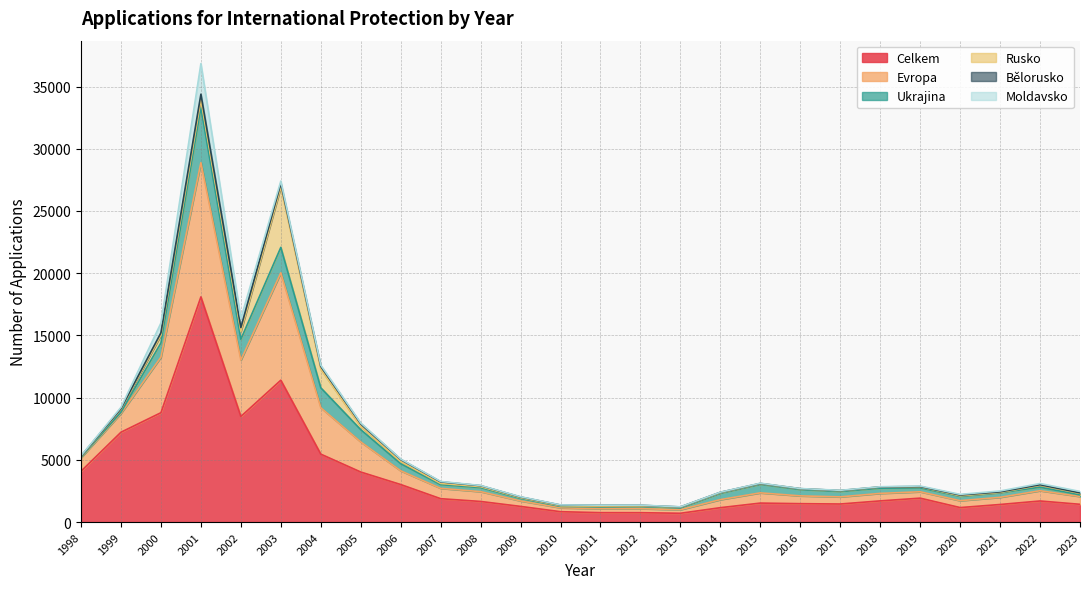

What is the difference between the highest and lowest values at 2022?

1648